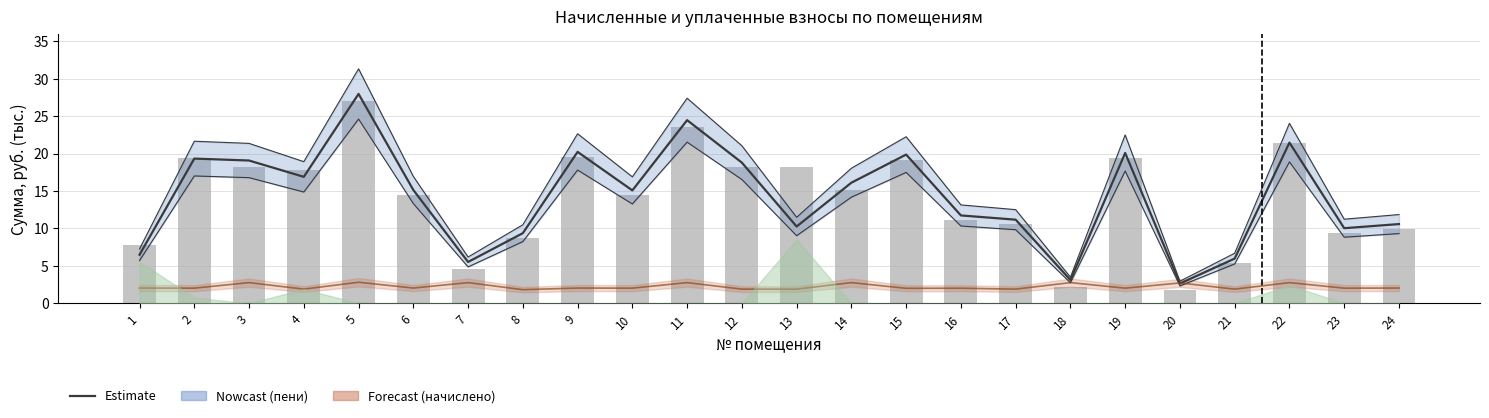

What is the average value of the Estimate series?

14.2